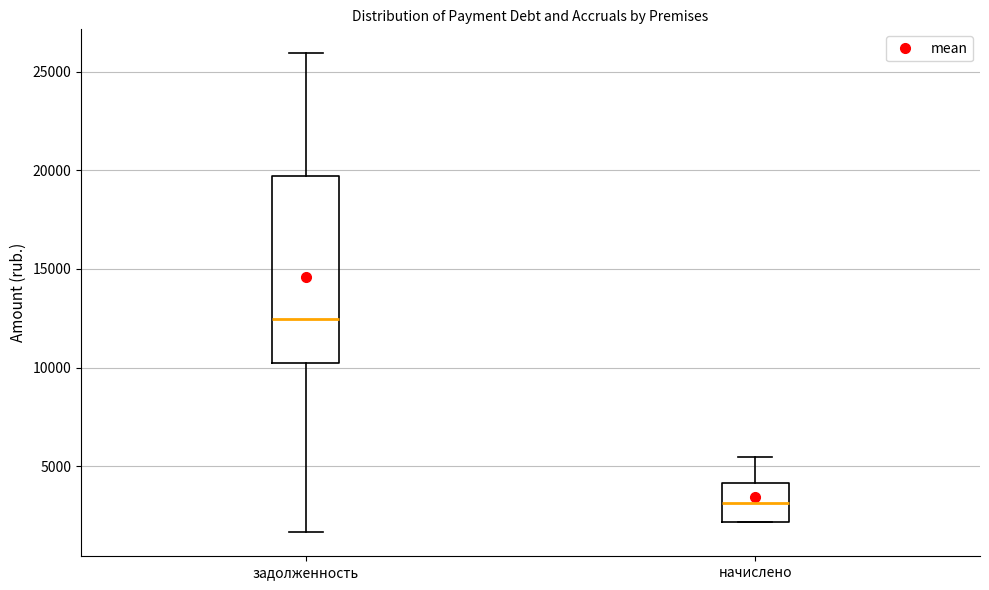

Reading left to right, read every box against the y-axis: the position of its median line, the range the box covers, and the ends of its whiskers. The values are not printed on the chart, so give them approximately, as read against the axis.

задолженность: median 12500, box 10000 to 19500, whiskers 1500 to 26000
начислено: median 3000, box 2000 to 4000, whiskers 2000 to 5500